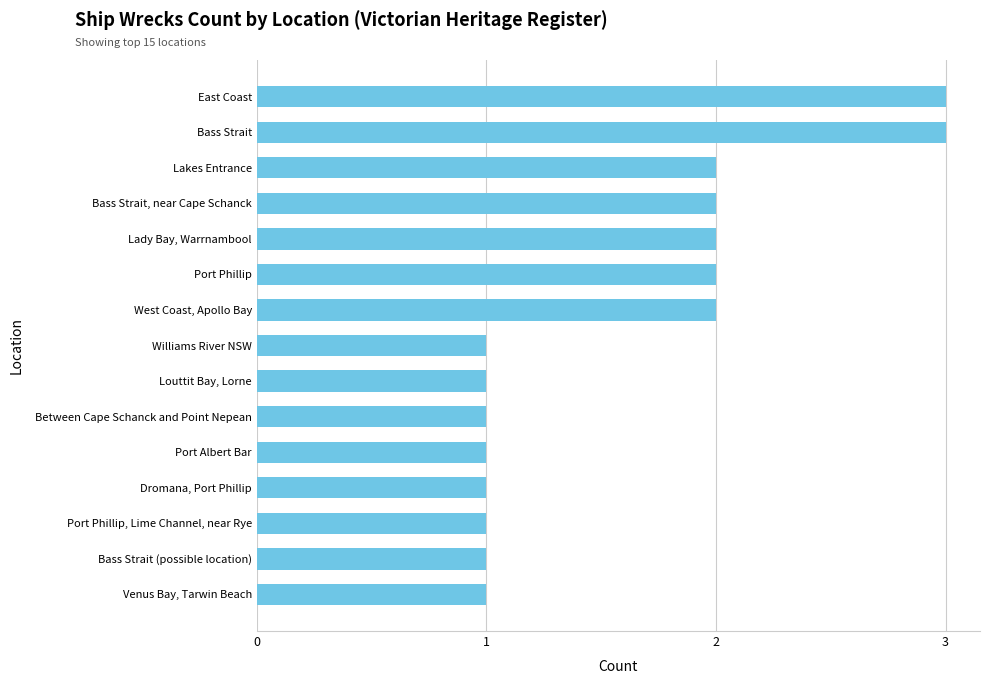

What is the change in value from Dromana, Port Phillip to Bass Strait, near Cape Schanck?

+1